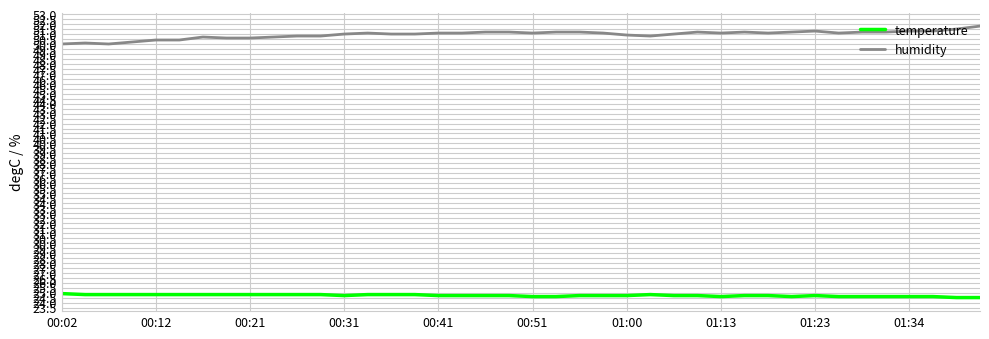

True or false: humidity and temperature cross at least once.

False